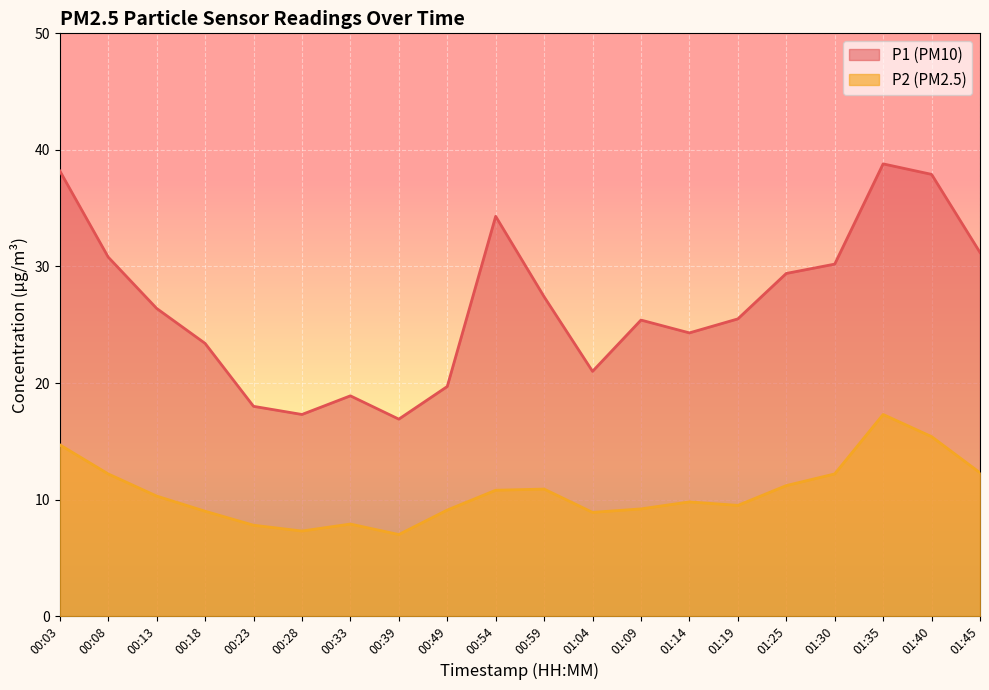

Which category has the lowest value across all series?

00:39